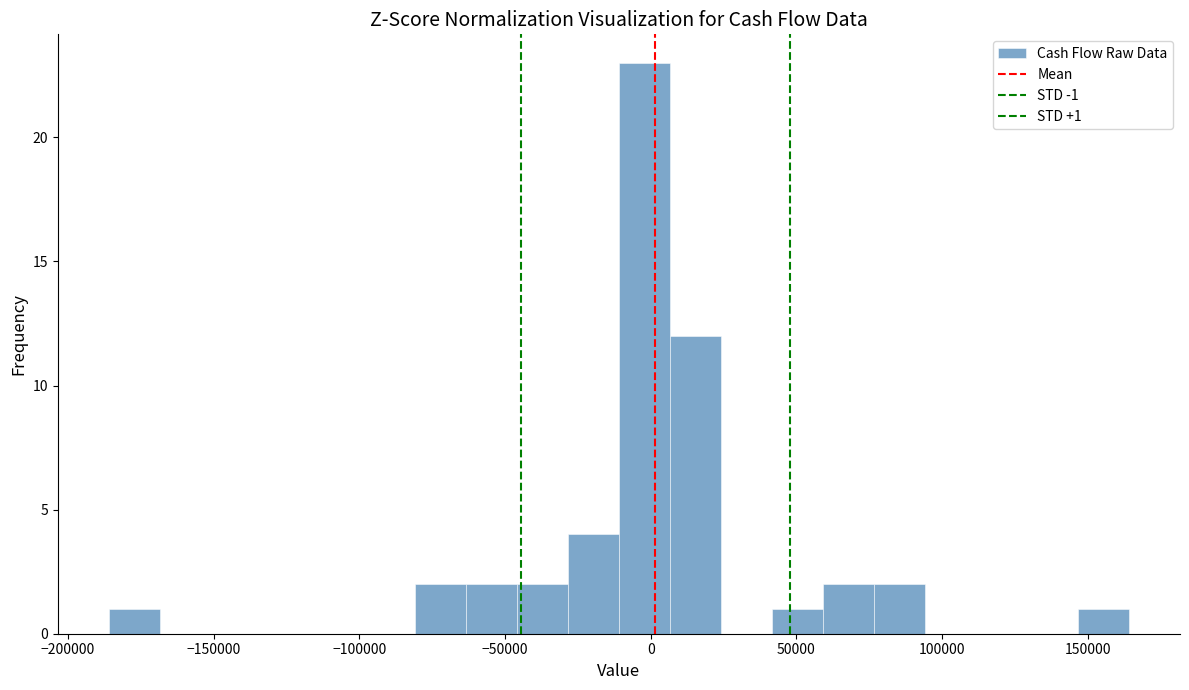

Around what value on the x-axis is the tallest bar? Give the approximate position of its centre, as read against the axis.

0